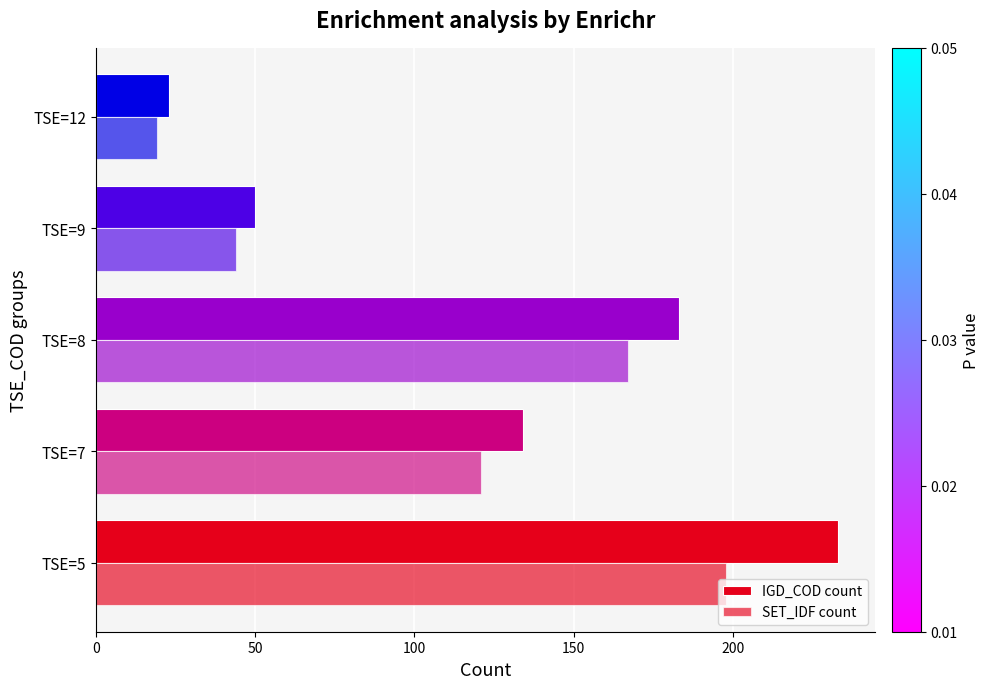

Count the IGD_COD count values in the range 50 to 183.

3